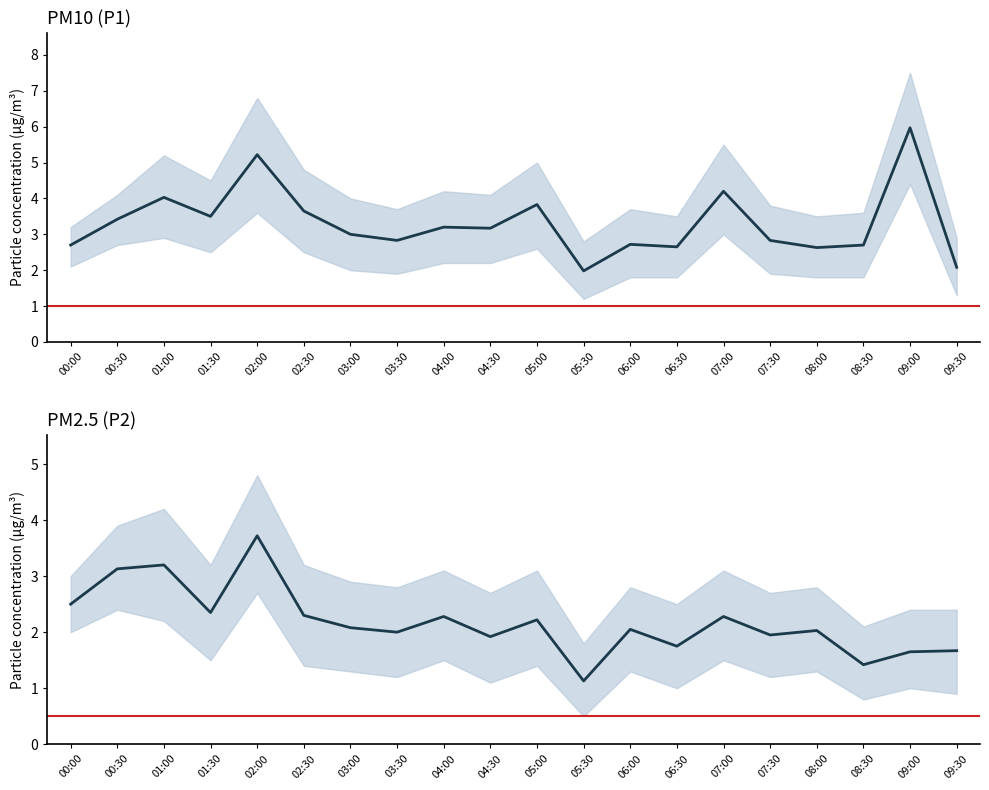

Rank the categories by P1 value from highest to lowest.

09:00, 02:00, 07:00, 01:00, 05:00, 02:30, 01:30, 00:30, 04:00, 04:30, 03:00, 03:30, 07:30, 06:00, 00:00, 08:30, 06:30, 08:00, 09:30, 05:30